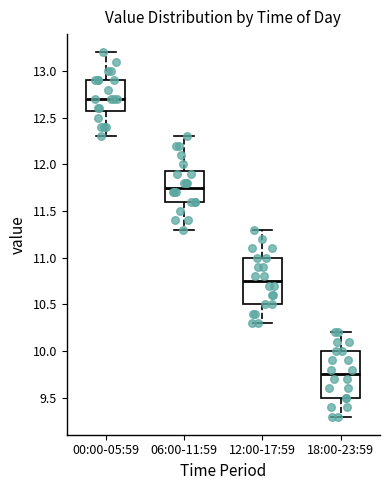

Reading left to right, read every box against the y-axis: the position of its median line, the range the box covers, and the ends of its whiskers. The values are not printed on the chart, so give them approximately, as read against the axis.

00:00-05:59: median 12.70, box 12.60 to 12.90, whiskers 12.30 to 13.20
06:00-11:59: median 11.75, box 11.60 to 11.95, whiskers 11.30 to 12.30
12:00-17:59: median 10.75, box 10.50 to 11.00, whiskers 10.30 to 11.30
18:00-23:59: median 9.75, box 9.50 to 10.00, whiskers 9.30 to 10.20